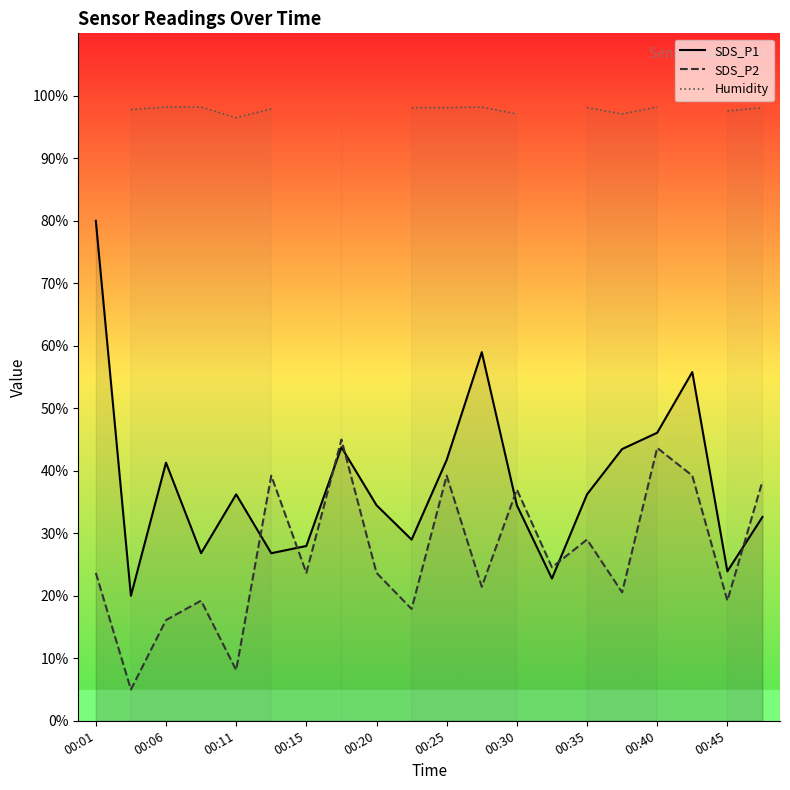

True or false: SDS_P2 and Humidity intersect in this chart.

False